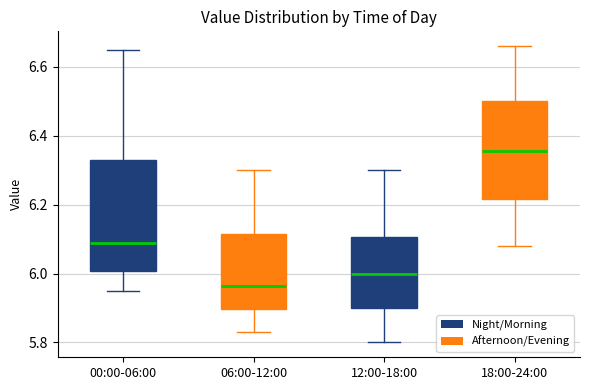

Comparing the boxes themselves (not the whiskers), which one is the tallest?

00:00-06:00